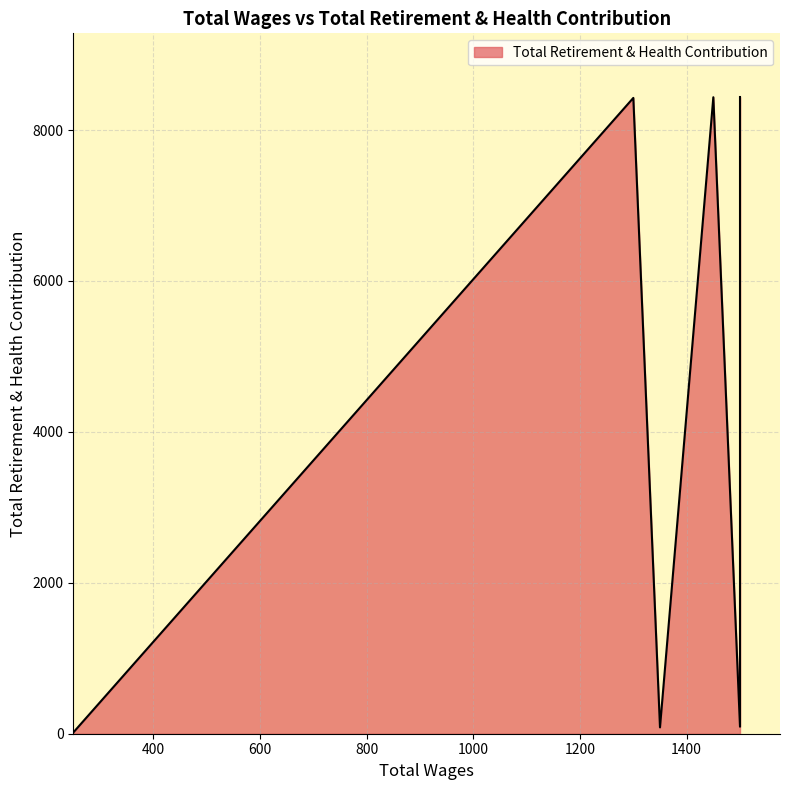

Where is the first local minimum?

1350.0